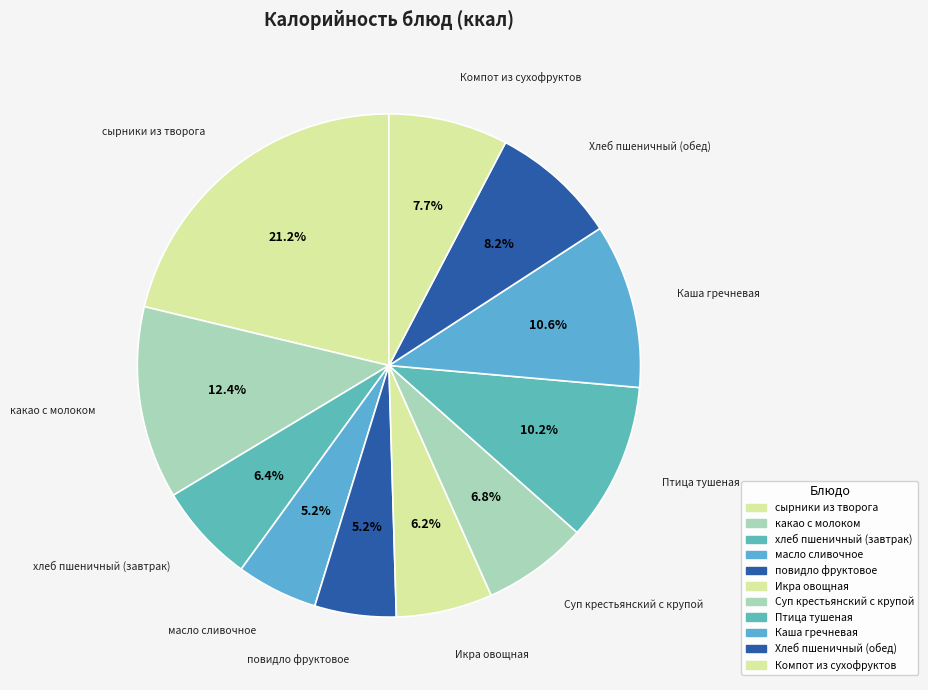

How many slices are in this pie chart?

11